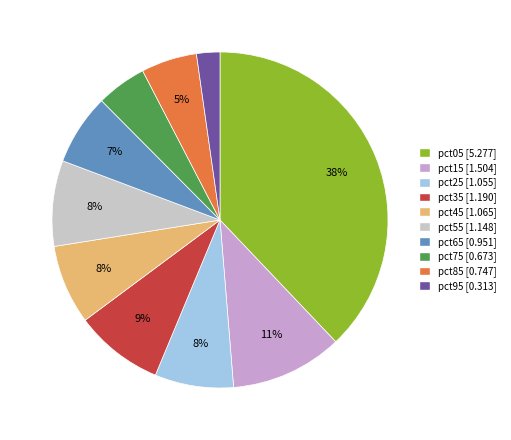

True or false: pct05 accounts for 52% of the total.

False